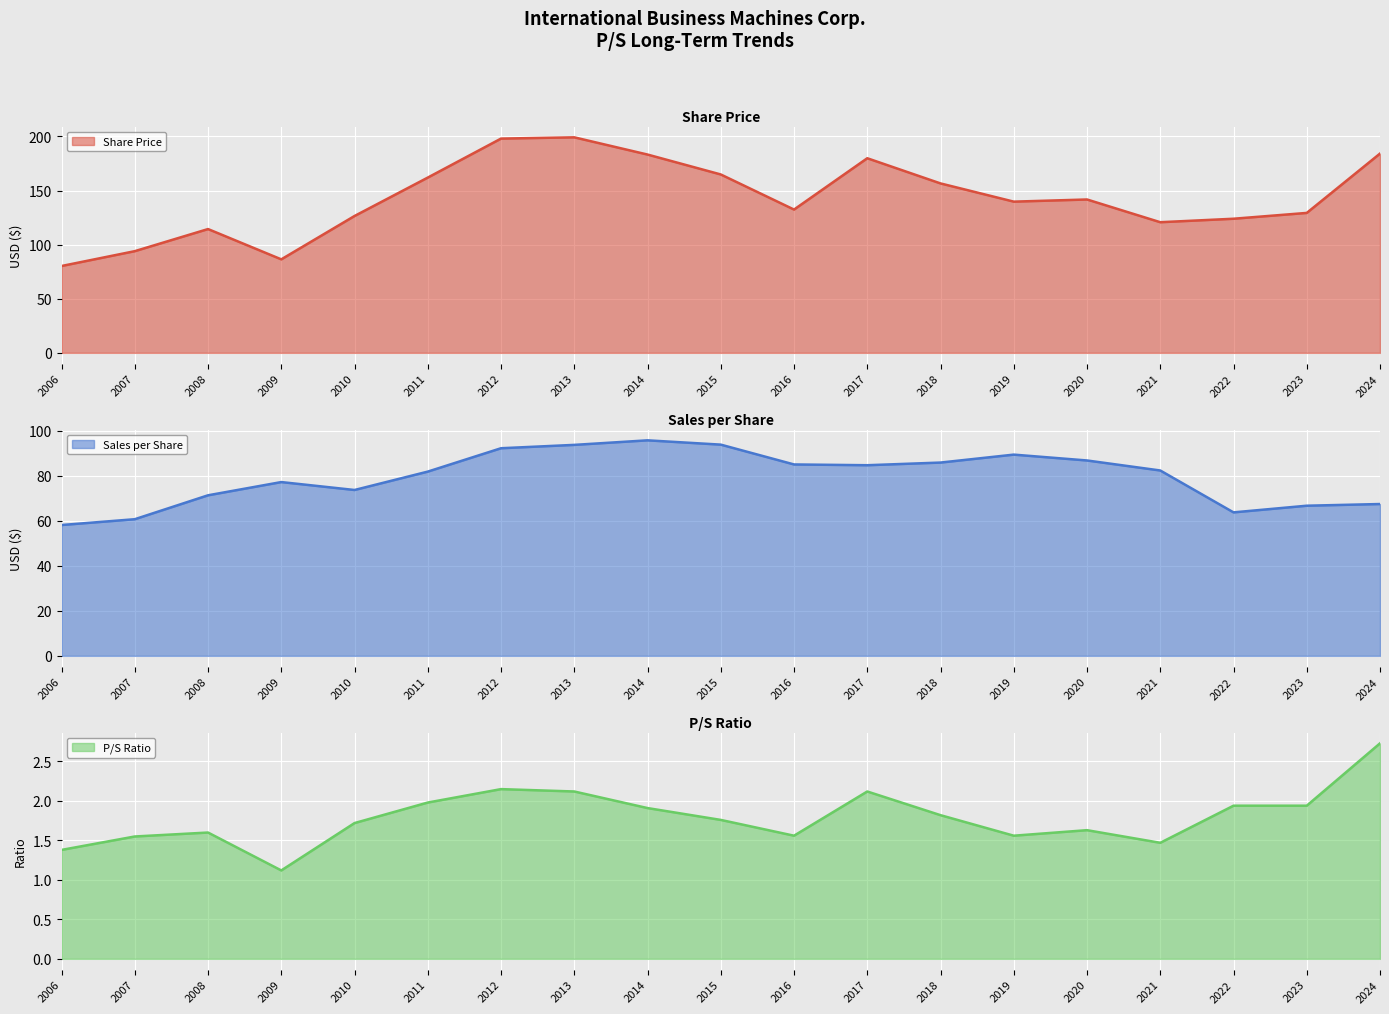

Rank the series by their maximum value, from highest to lowest.

Share Price, Sales per Share, P/S Ratio